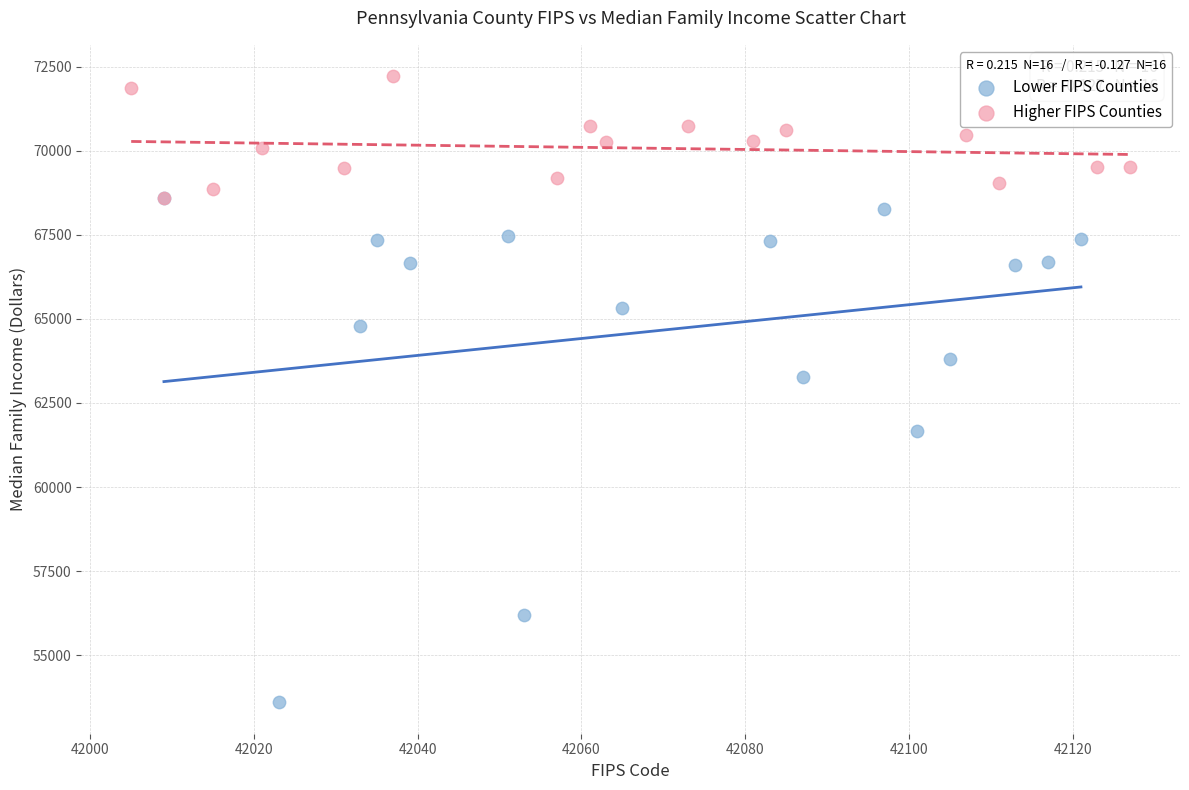

Which series contains the highest Y value?

Higher FIPS Counties